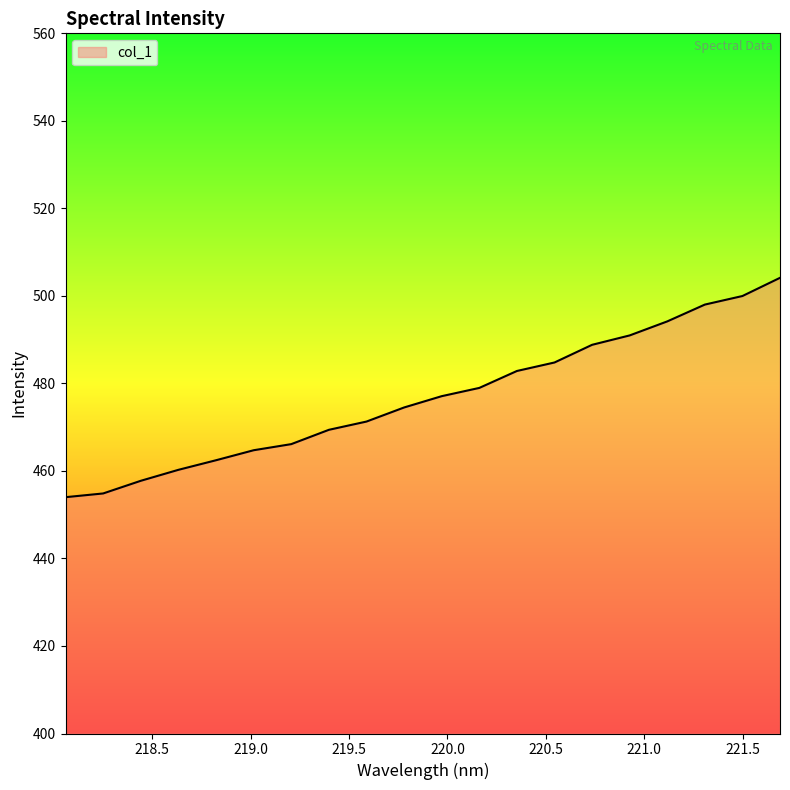

Does the chart display data point markers on the line(s)?

No